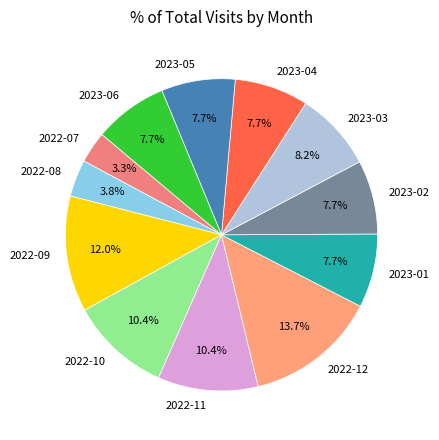

What portion of the pie excludes 2023-03?

91.8%